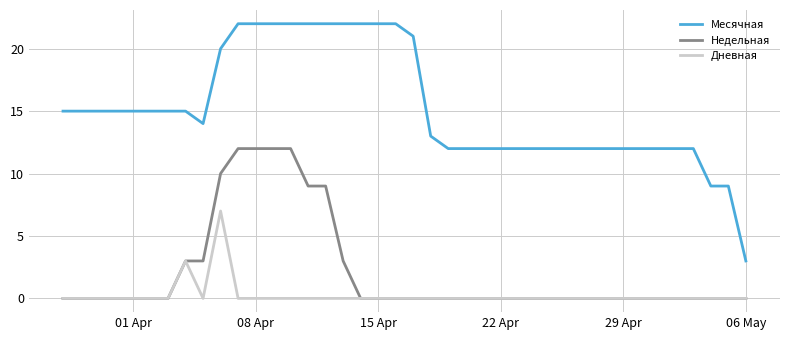

True or false: Дневная has more than 1 interior local peaks.

True